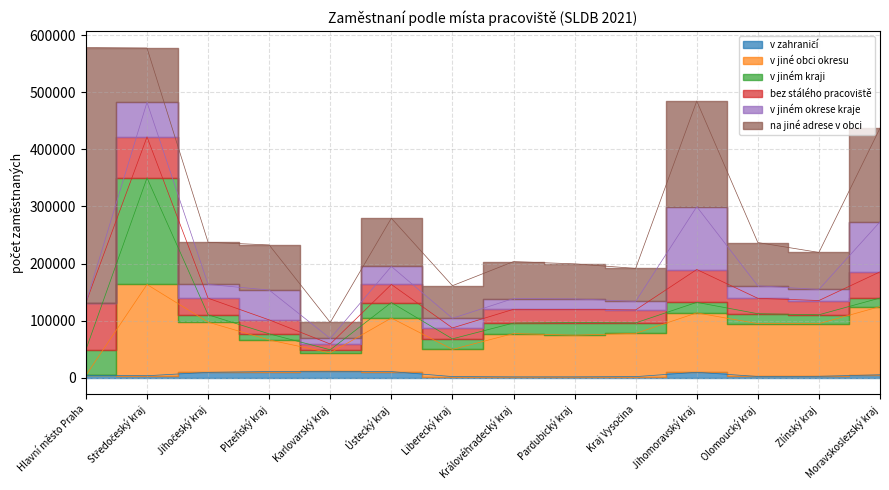

True or false: bez stálého pracoviště has a value of 146525 at Olomoucký kraj.

False